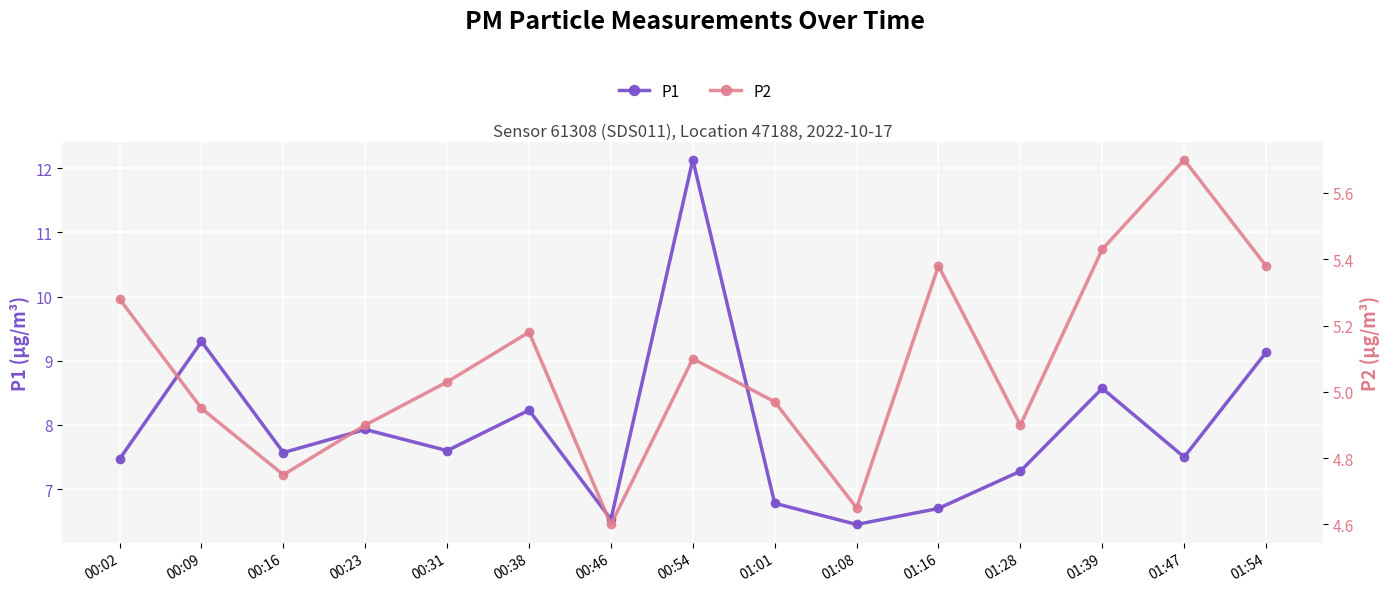

How many data points in P2 are above 5?

8